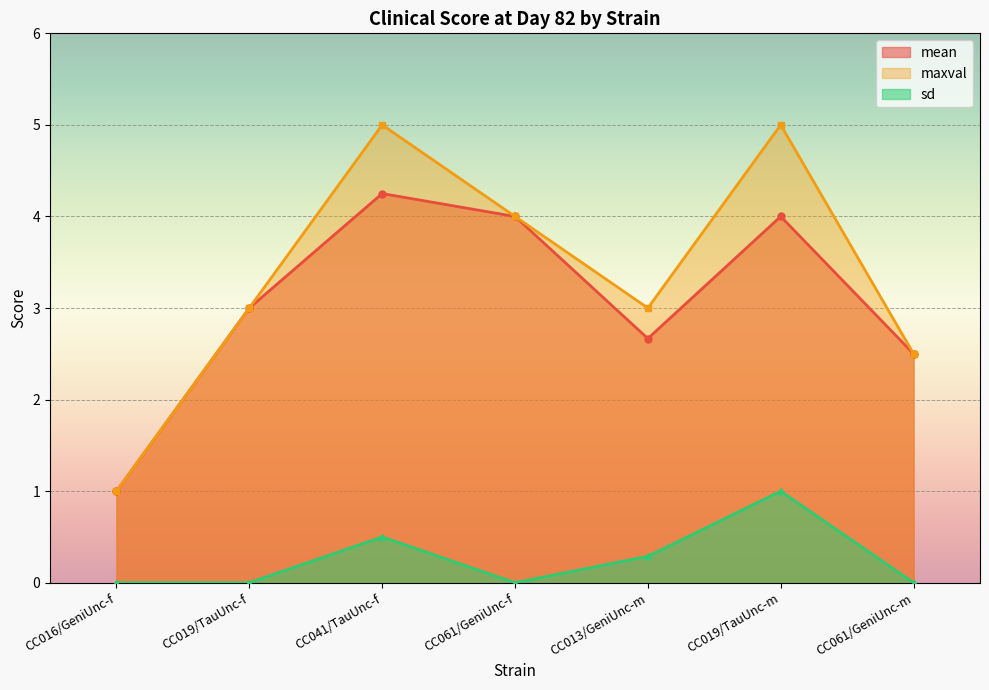

True or false: sd and maxval cross at least once.

False